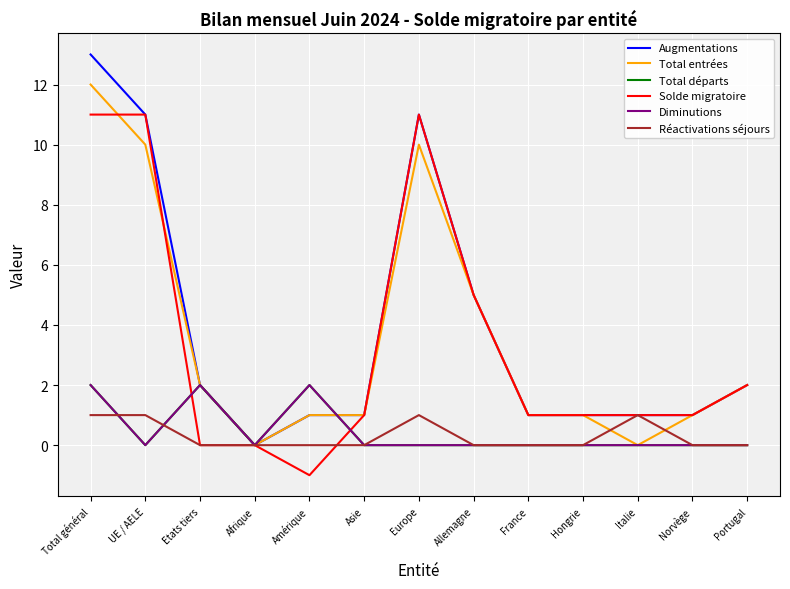

Is this an area chart (filled region under the line)?

No